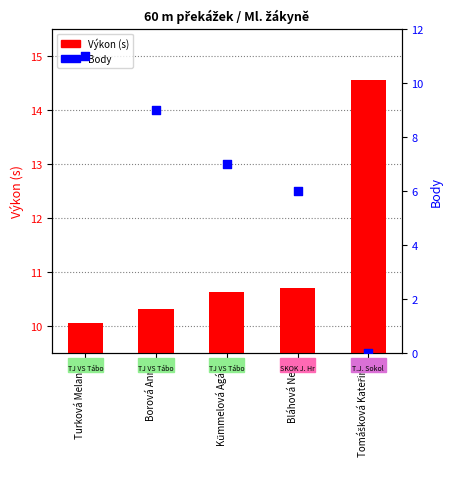

Which series has the largest total across all categories?

Výkon (s)